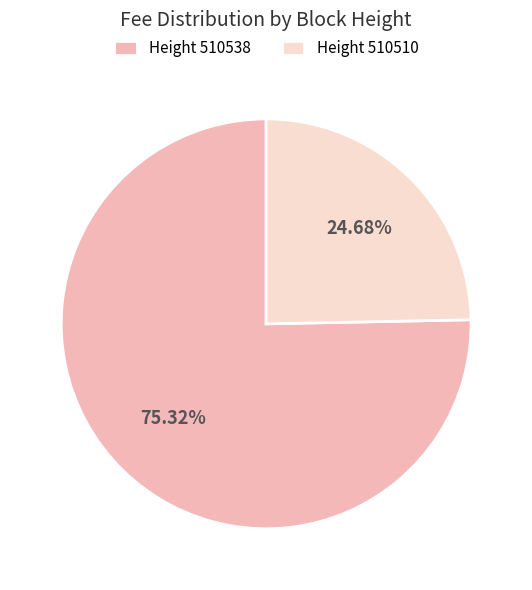

Which slice represents more than half of the pie?

Height 510538